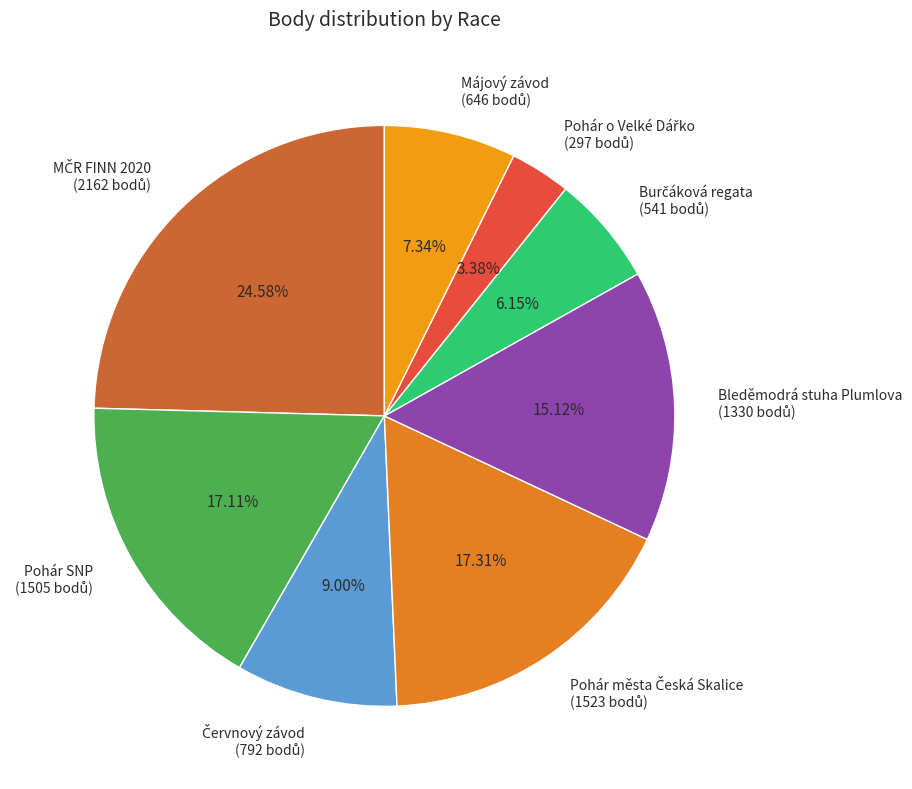

To the nearest percent, what is the difference between the largest and smallest slice percentages?

21%